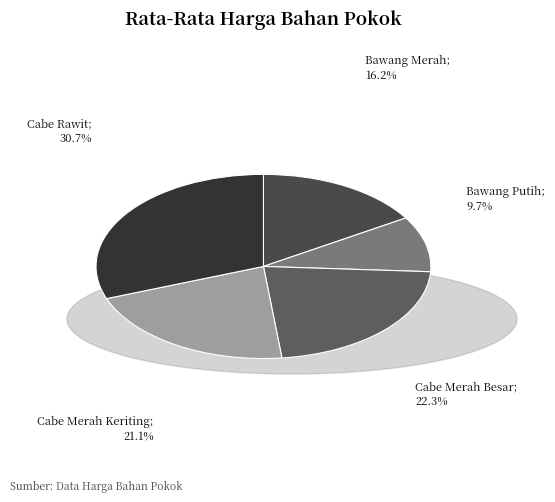

What is the largest slice in the pie chart?

Cabe Rawit